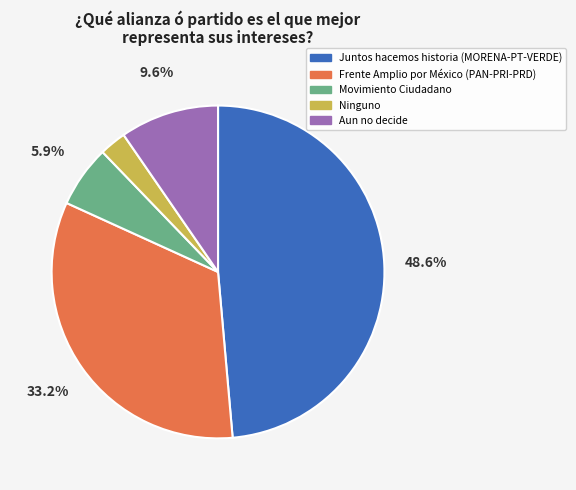

The Frente Amplio por México
(PAN-PRI-PRD) slice represents 33% of the pie. True or false?

True